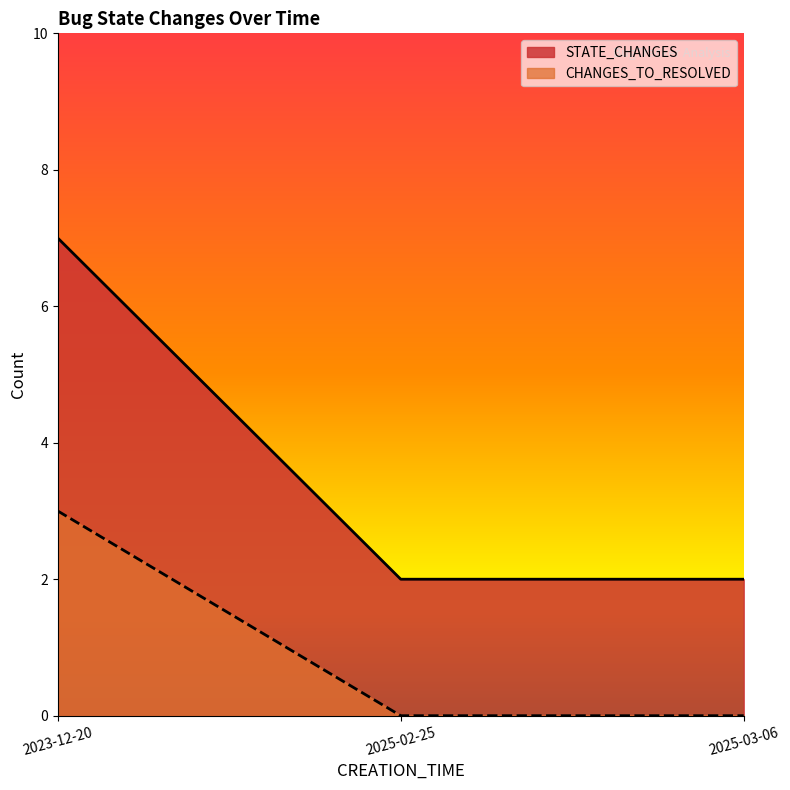

Rank the series by their average value, from lowest to highest.

CHANGES_TO_RESOLVED, STATE_CHANGES